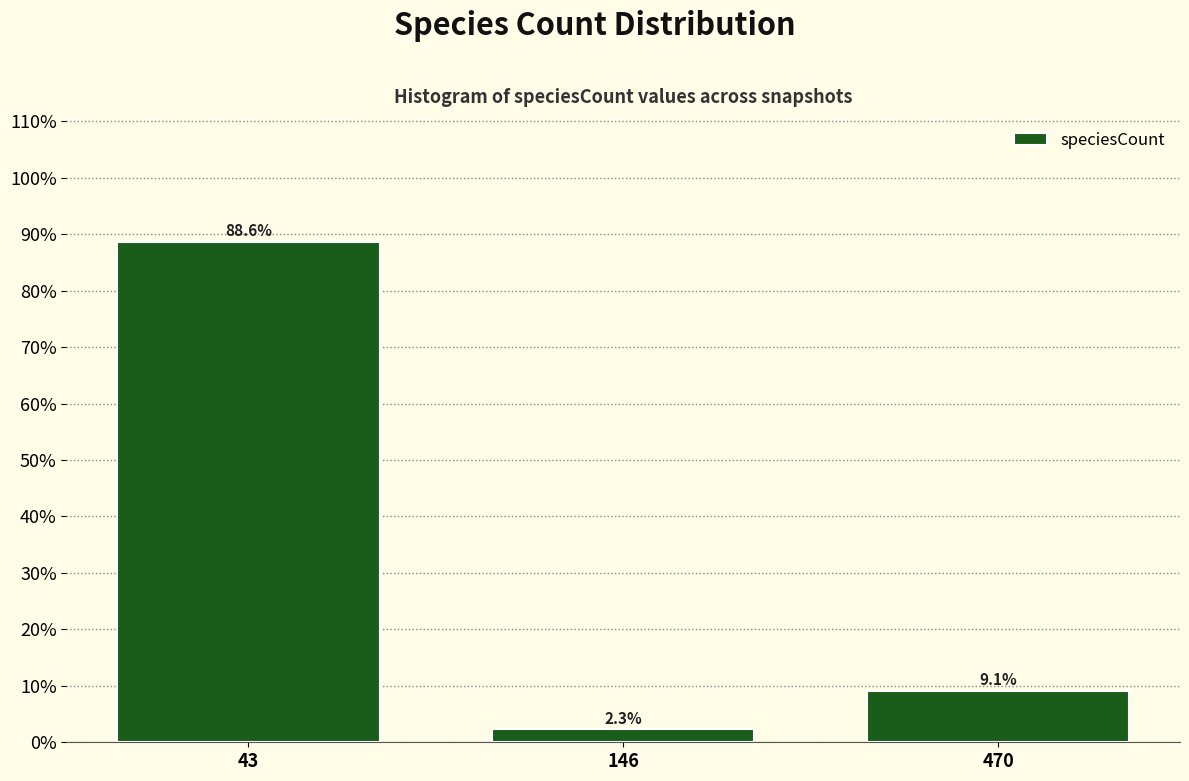

Reading left to right, extract all data points from this chart.

88.6	2.3	9.1